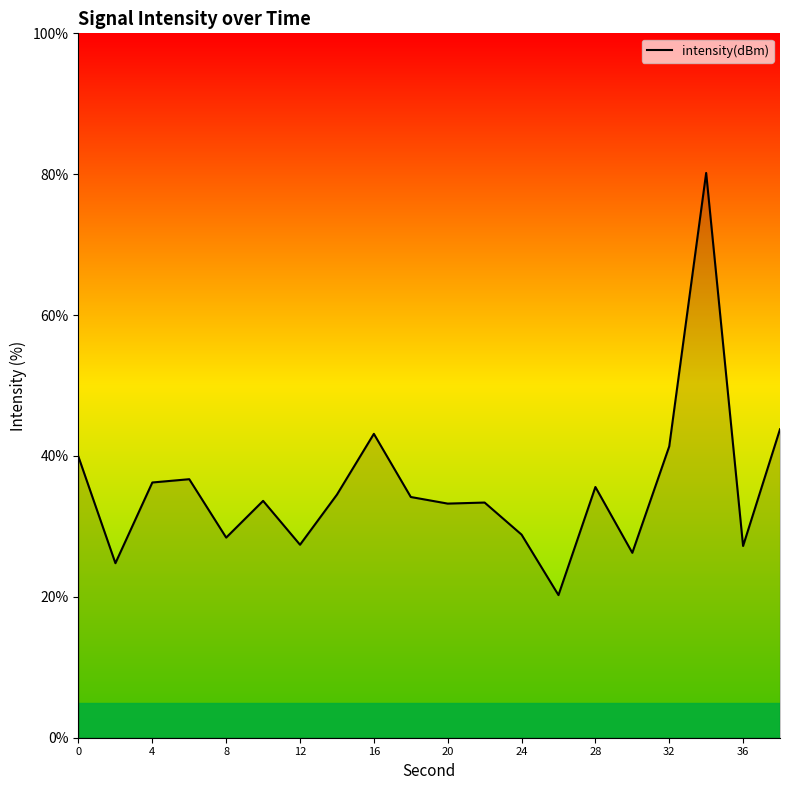

What is the difference between the maximum and minimum values?

59.9